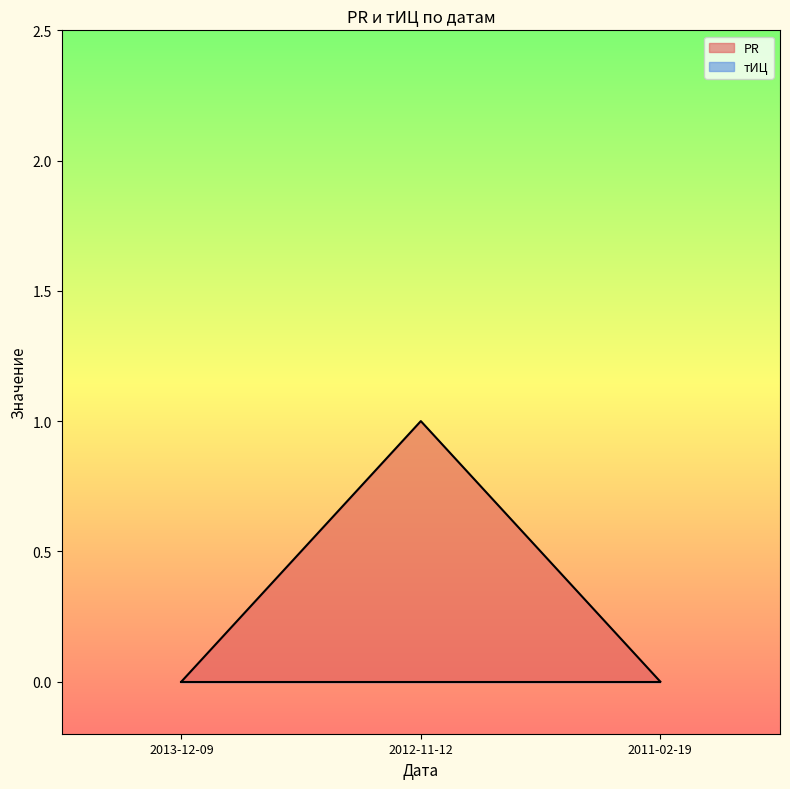

What is the difference between the maximum and minimum values?

1